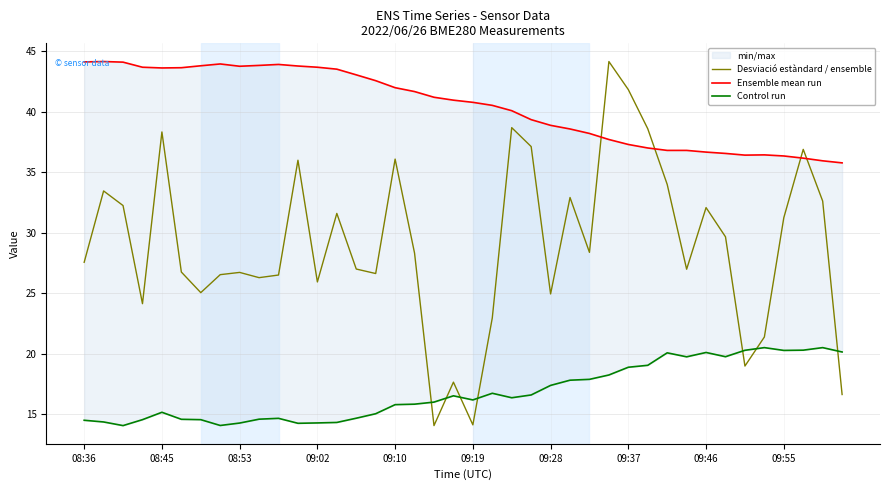

What is the difference between the maximum and minimum values in the Control run series?

6.4